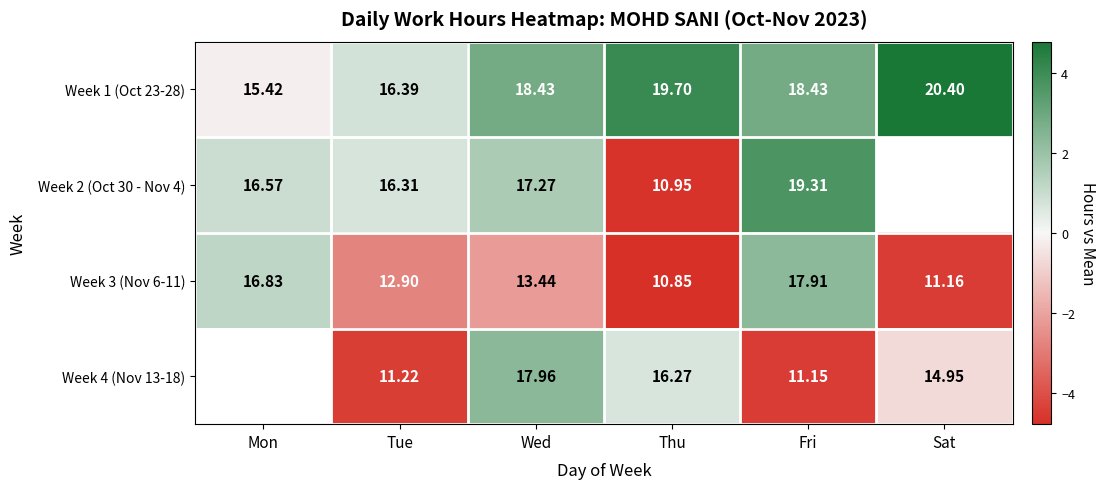

Is the value of Week 2 (Oct 30 - Nov 4) at Mon greater than the value of Week 1 (Oct 23-28) at Sat?

No